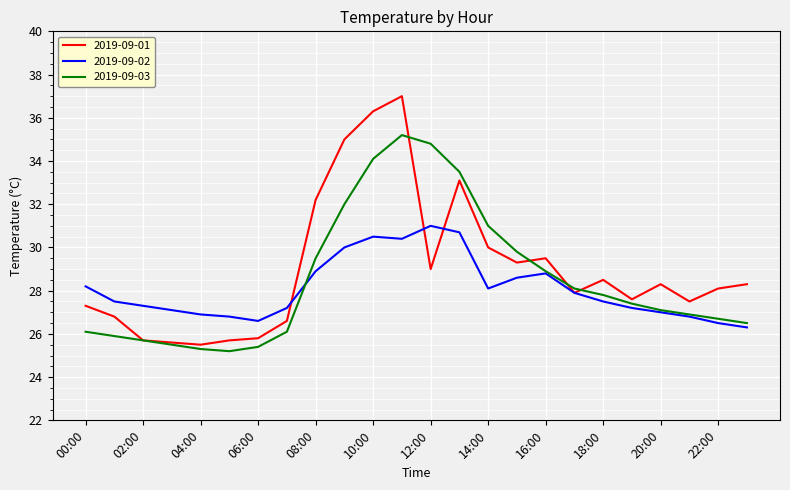

List the series in order of their peak value, highest first.

2019-09-01, 2019-09-03, 2019-09-02